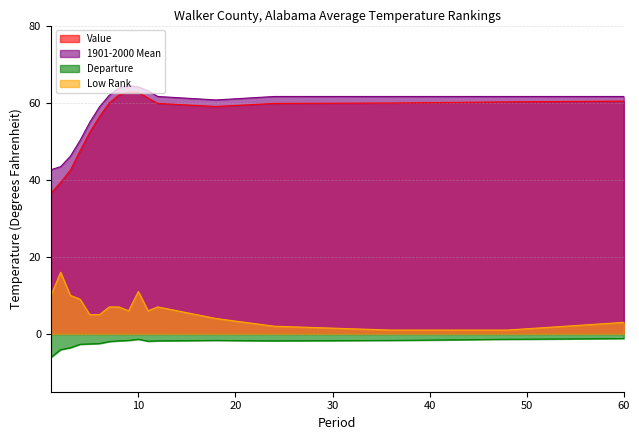

Which series has the largest range (max minus min)?

Value